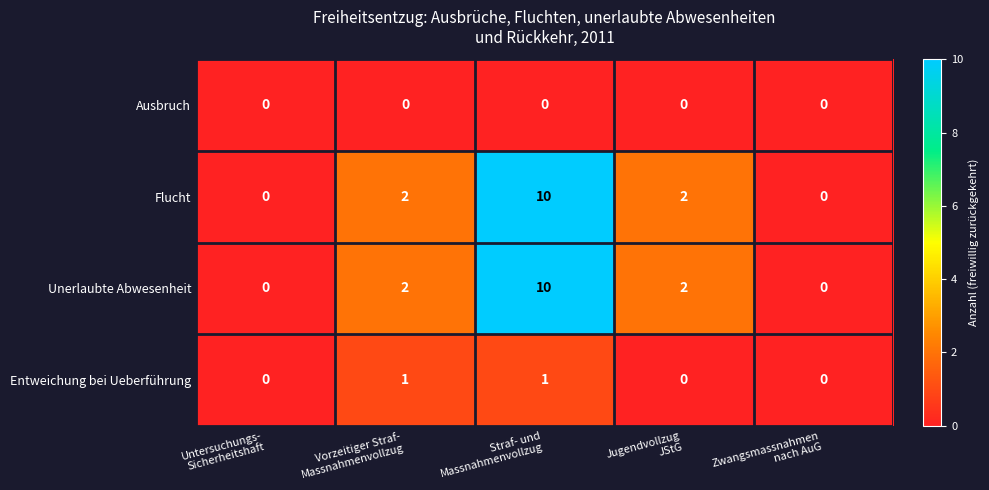

Count the Entweichung bei Ueberführung values in the range 0 to 1.

5